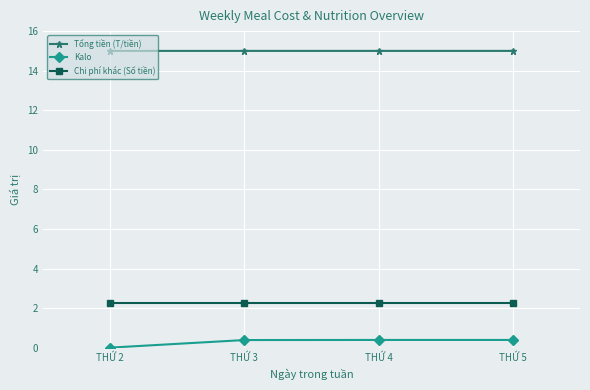

Reading right to left, extract all data points from this chart.

Tổng tiền (T/tiền): THỨ 5=15.0	THỨ 4=15.0	THỨ 3=15.0	THỨ 2=15.0
Kalo: THỨ 5=0.4	THỨ 4=0.4	THỨ 3=0.4	THỨ 2=0.0
Chi phí khác (Số tiền): THỨ 5=2.2	THỨ 4=2.2	THỨ 3=2.2	THỨ 2=2.2